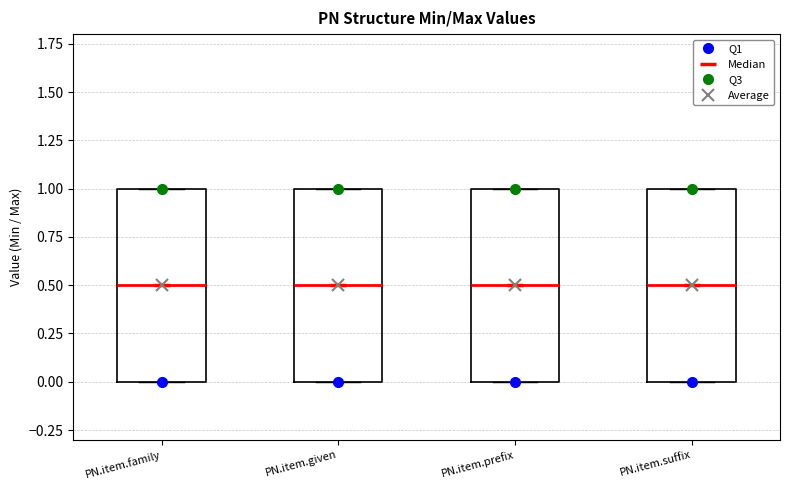

Reading left to right, transcribe this box plot: for each box, give where its median line is, the range the box spans, and where its two whiskers end, as read against the y-axis. The values are not printed on the chart, so give them approximately, as read against the axis.

PN.item.family: median 0.5, box 0.0 to 1.0, whiskers 0.0 to 1.0
PN.item.given: median 0.5, box 0.0 to 1.0, whiskers 0.0 to 1.0
PN.item.prefix: median 0.5, box 0.0 to 1.0, whiskers 0.0 to 1.0
PN.item.suffix: median 0.5, box 0.0 to 1.0, whiskers 0.0 to 1.0